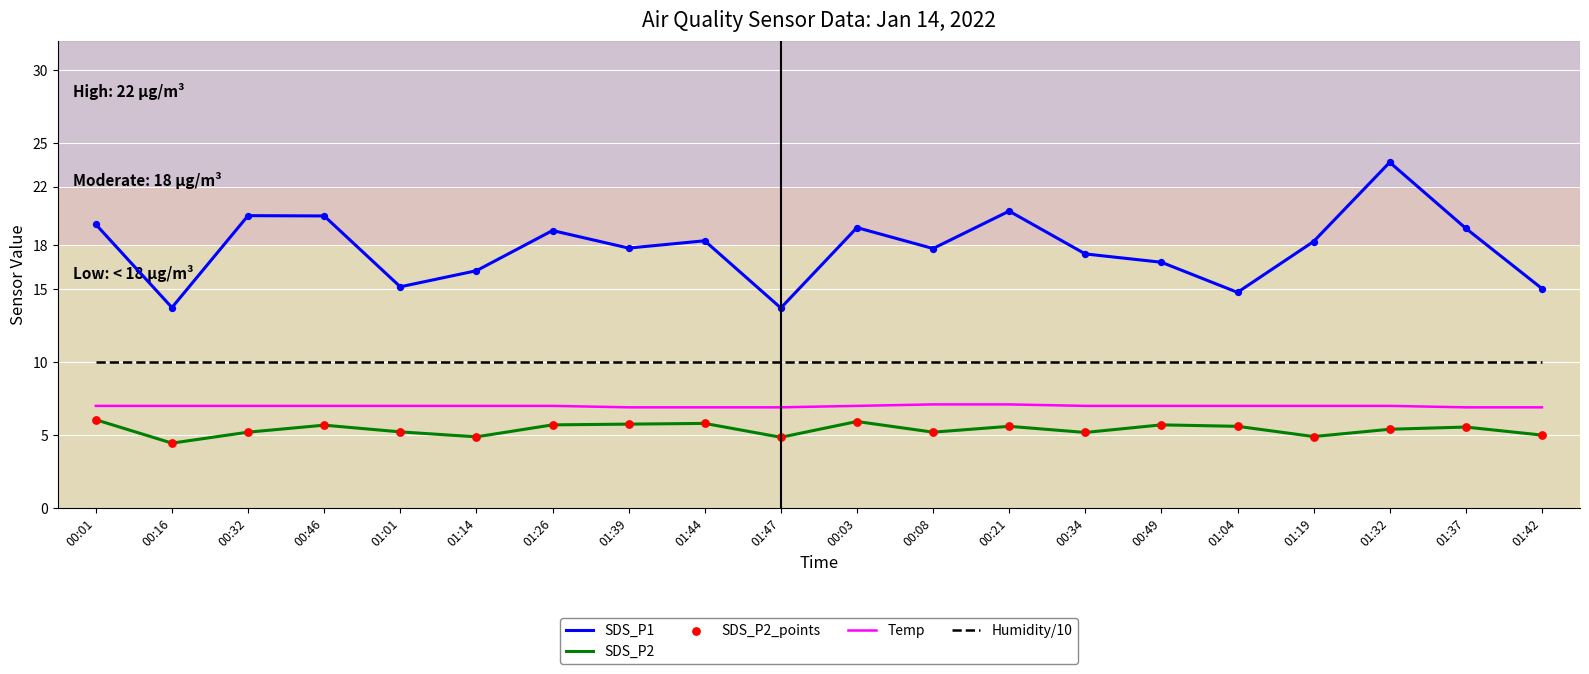

Is the value of Humidity/10 at 00:49 greater than the value of Temp at 01:19?

Yes